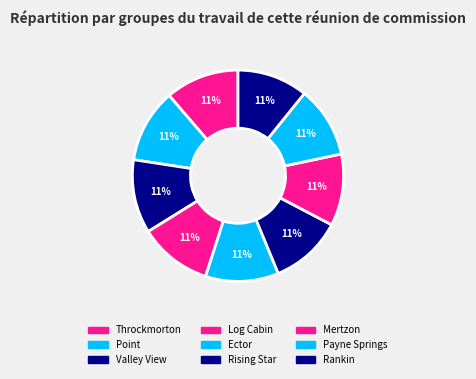

Which has a higher value, Payne Springs or Point?

Point